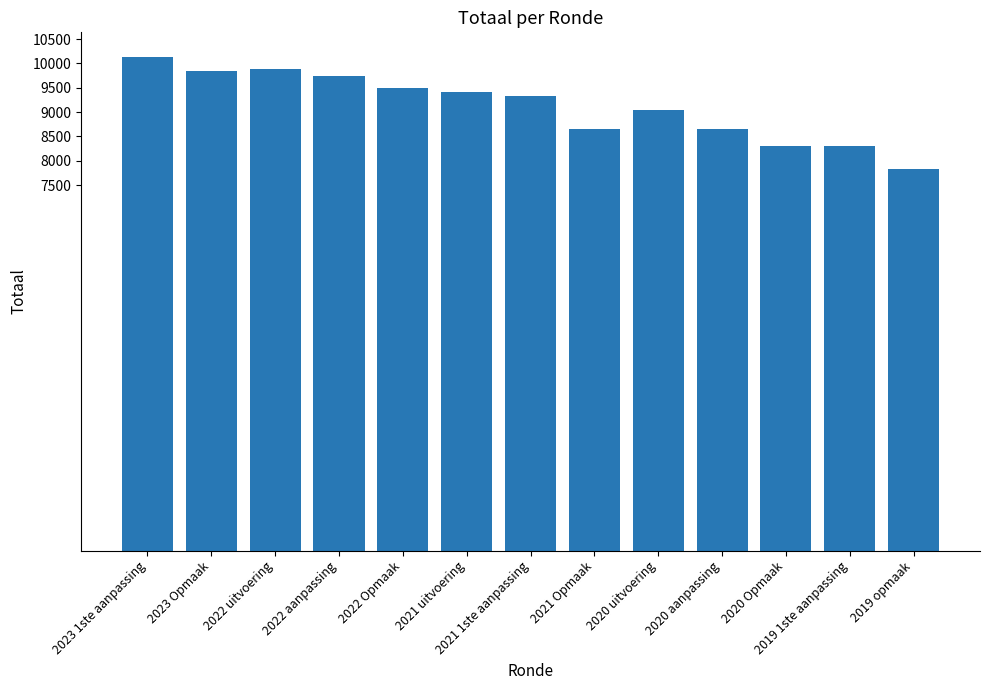

Between 2020 aanpassing and 2020 Opmaak, which is larger?

2020 aanpassing